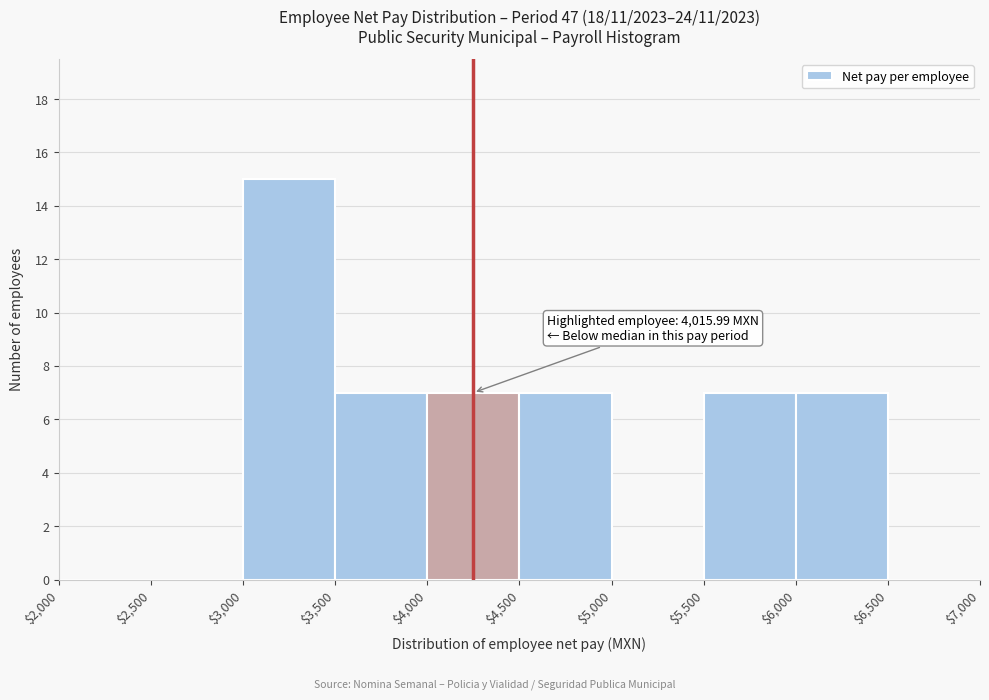

Which range on the x-axis has the tallest bar?

$3,000 to $3,500